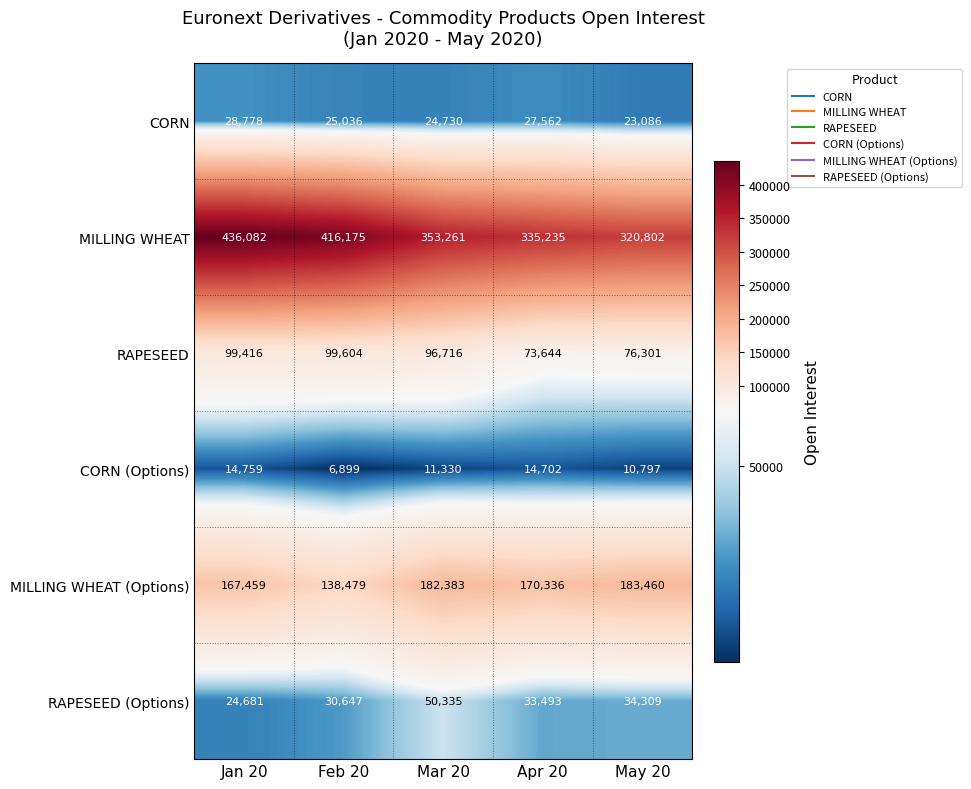

Which series has the largest total across all categories?

MILLING WHEAT